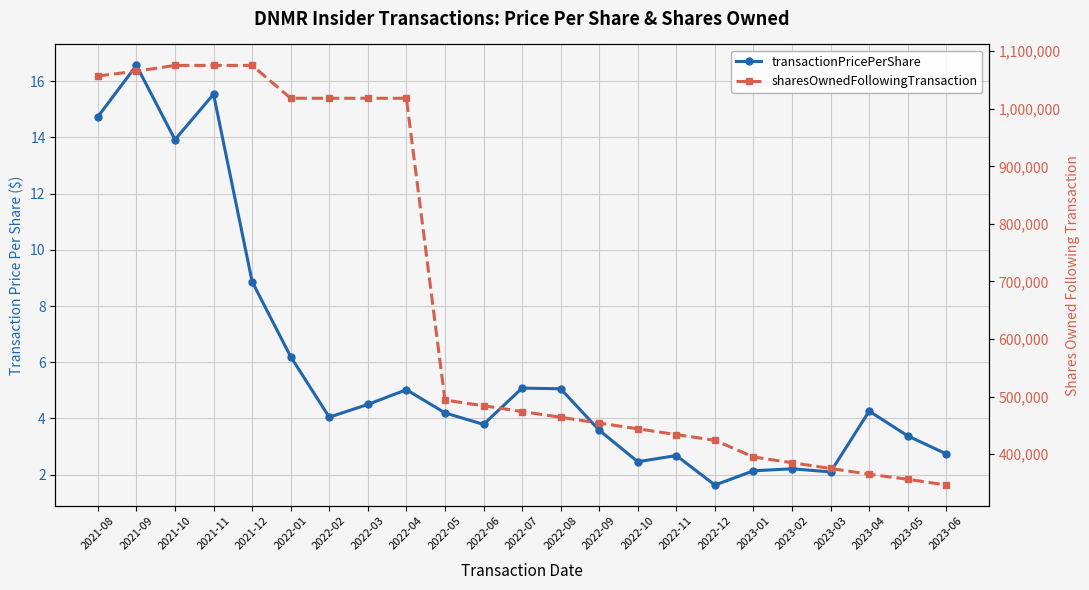

Where is the first local minimum for transactionPricePerShare?

2021-10